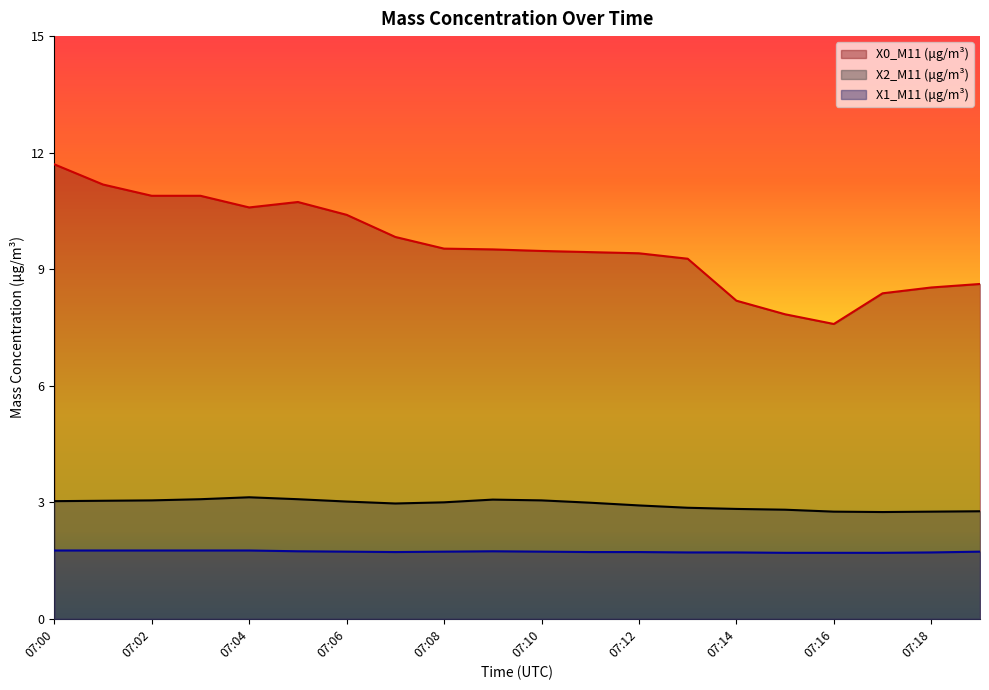

True or false: X2_M11 (μg/m³) and X0_M11 (μg/m³) intersect in this chart.

False